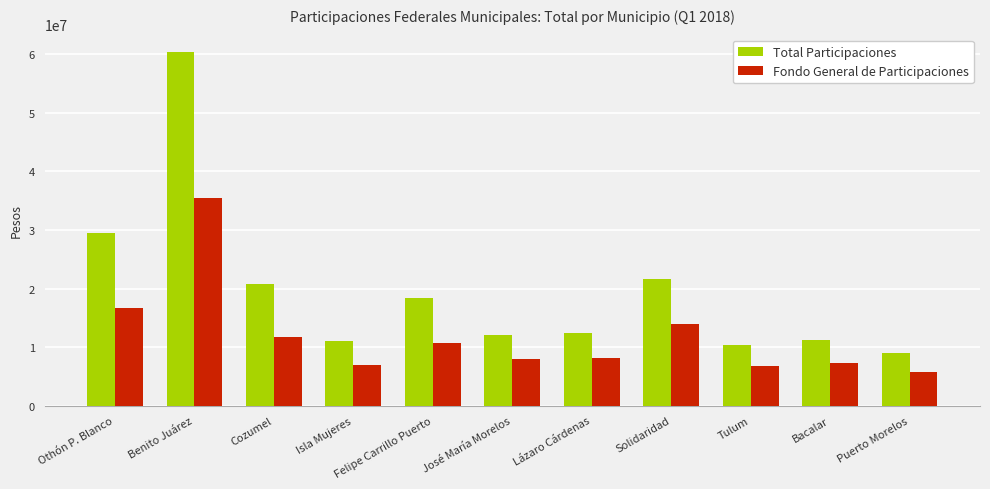

What is the difference between the second highest and second lowest values in the Fondo General de Participaciones series?

9851048